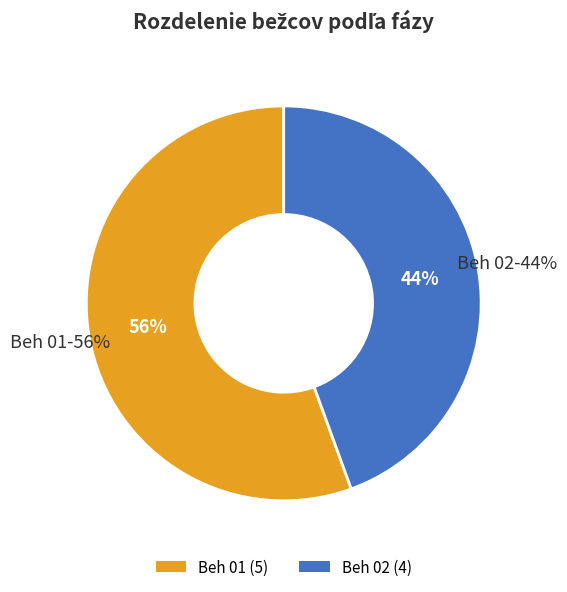

How many segments does this pie chart have?

2